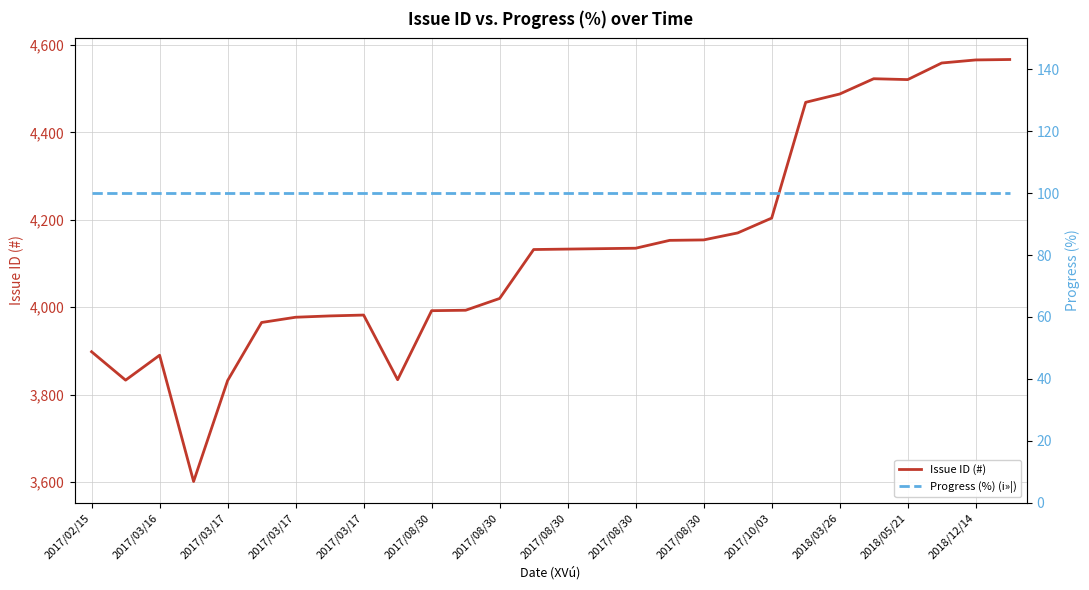

What are all the series names shown in the legend?

Issue ID (#), Progress (%) (i»¦)